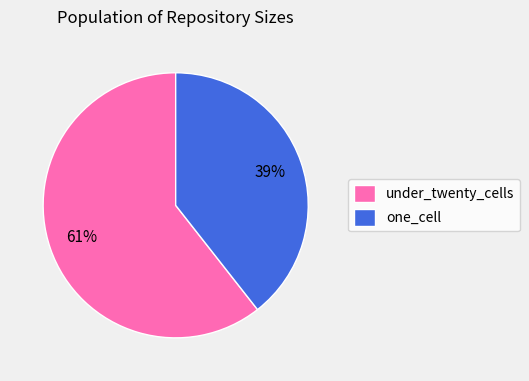

To the nearest percent, what is the combined percentage of one_cell and under_twenty_cells?

100%